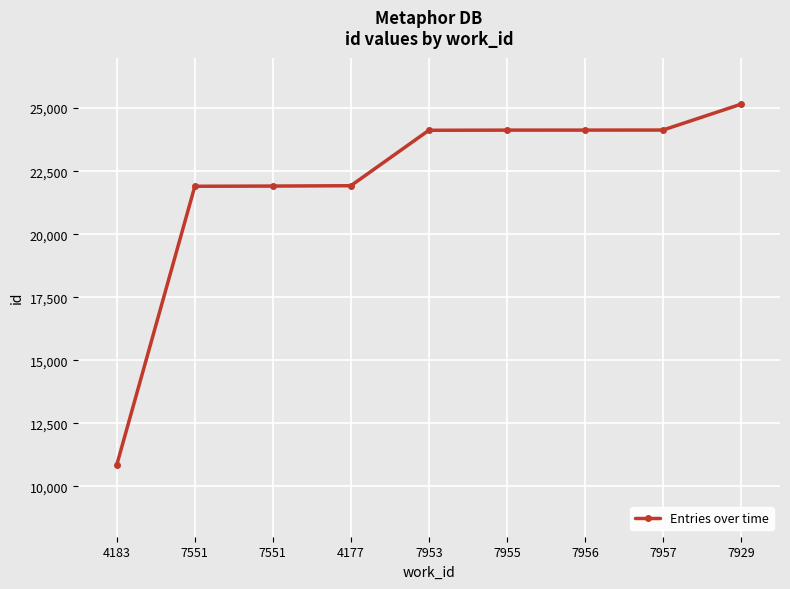

Count the number of data series in this chart.

1